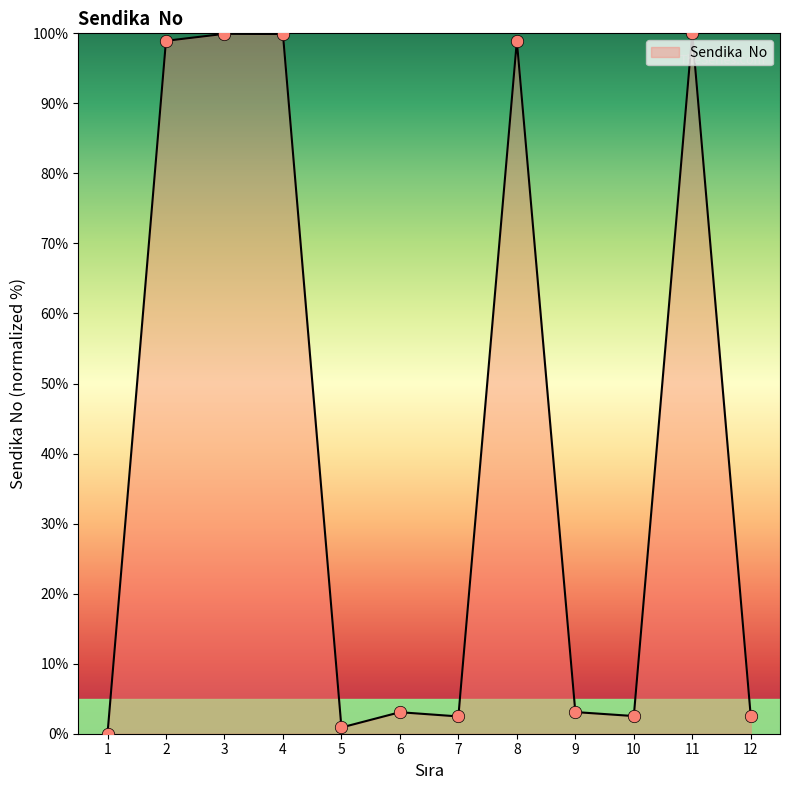

What is the change in value from 4 to 5?

-99.0